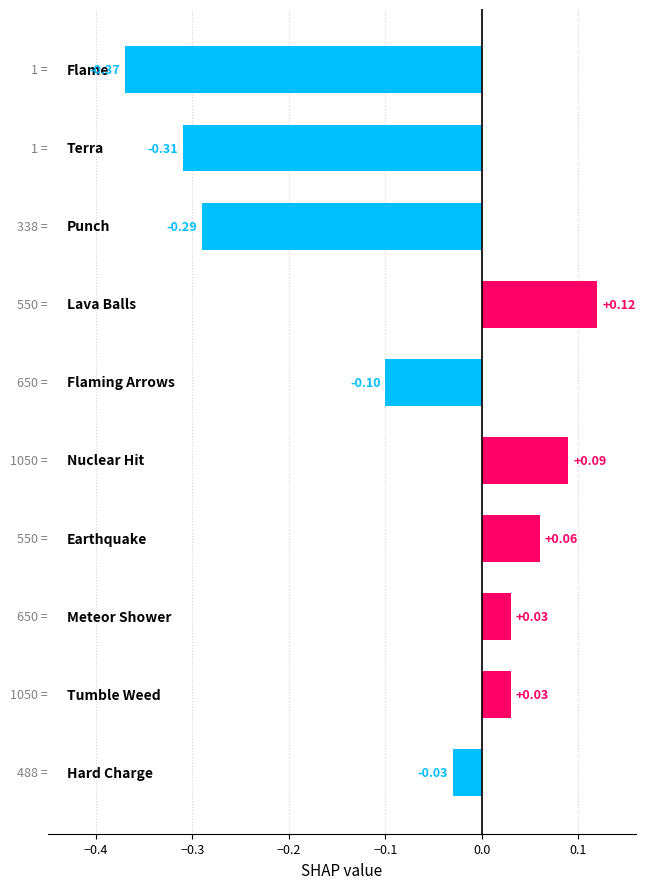

What is the sum of all values?

-0.8